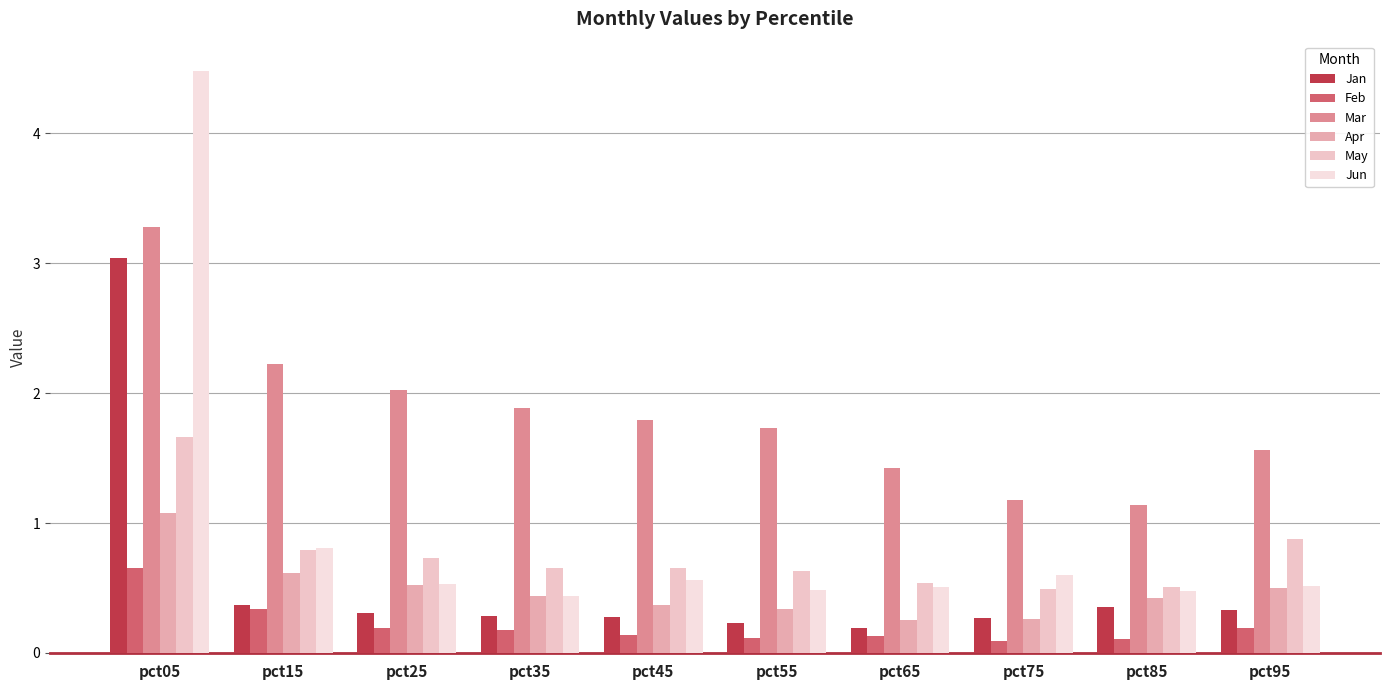

What is the sum of all Jun values?

9.4